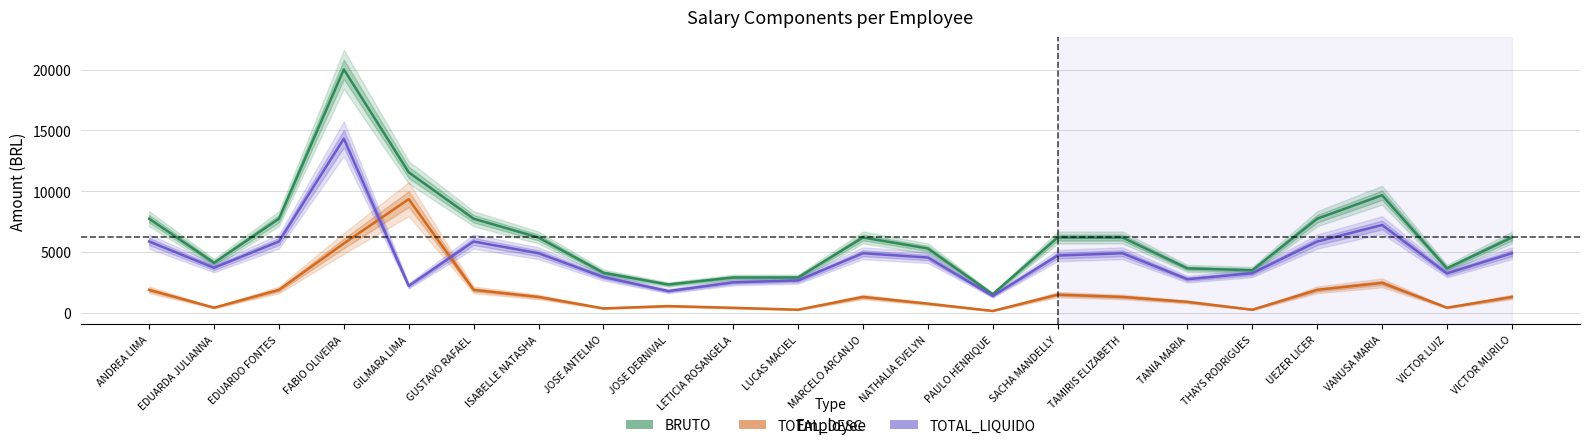

List the series in order of their peak value, highest first.

BRUTO, TOTAL_LIQUIDO, TOTAL_DESC